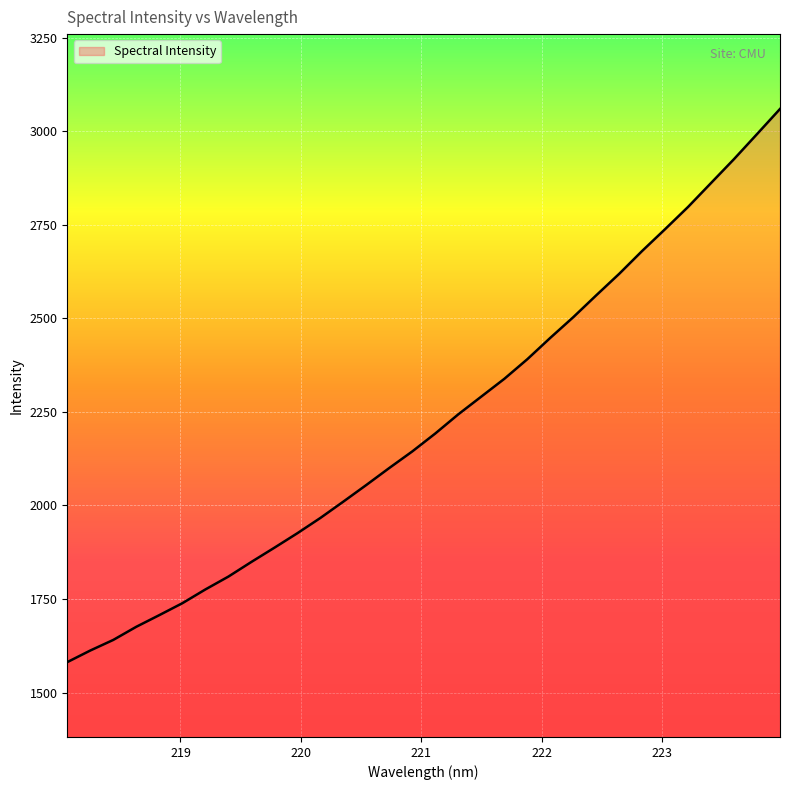

Count the number of data series in this chart.

1